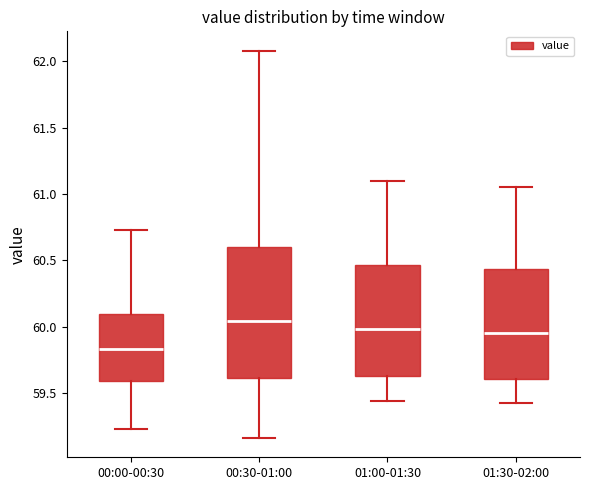

Reading left to right, transcribe this box plot: for each box, give where its median line is, the range the box spans, and where its two whiskers end, as read against the y-axis. The values are not printed on the chart, so give them approximately, as read against the axis.

00:00-00:30: median 59.85, box 59.60 to 60.10, whiskers 59.25 to 60.75
00:30-01:00: median 60.05, box 59.60 to 60.60, whiskers 59.15 to 62.10
01:00-01:30: median 60.00, box 59.65 to 60.45, whiskers 59.45 to 61.10
01:30-02:00: median 59.95, box 59.60 to 60.45, whiskers 59.40 to 61.05